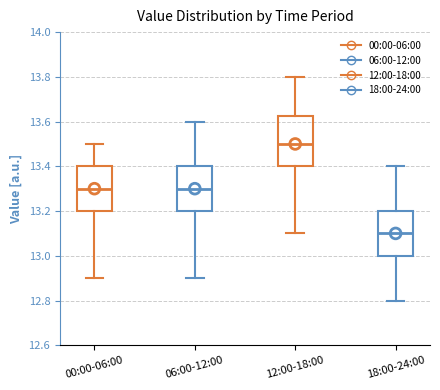

Which box is the tallest, from its lower edge to its upper edge?

12:00-18:00